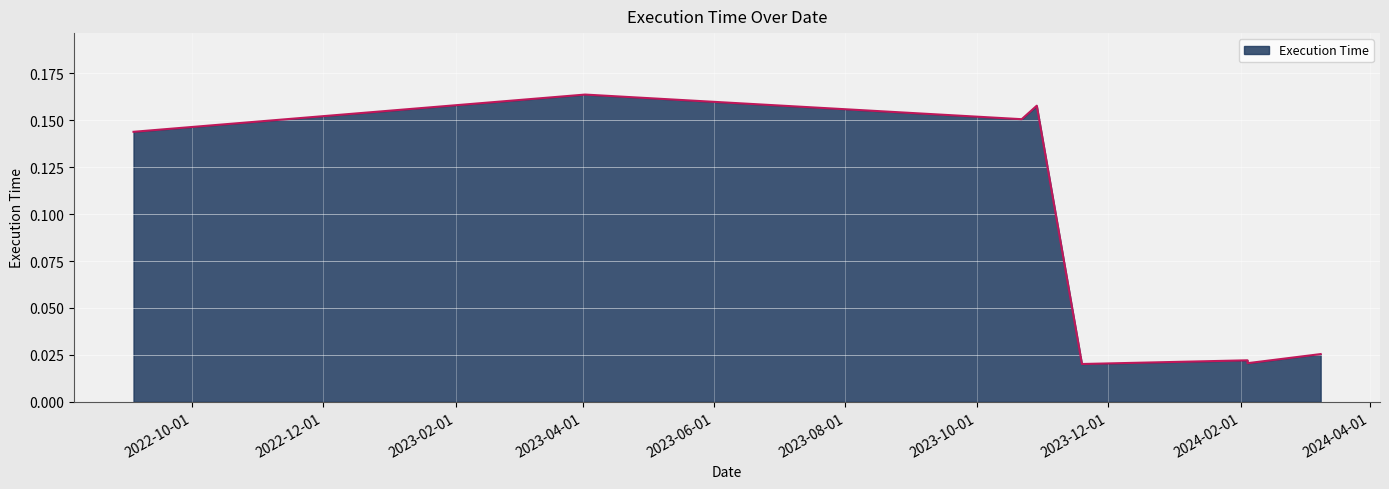

True or false: the data has more than 2 interior local peaks.

True